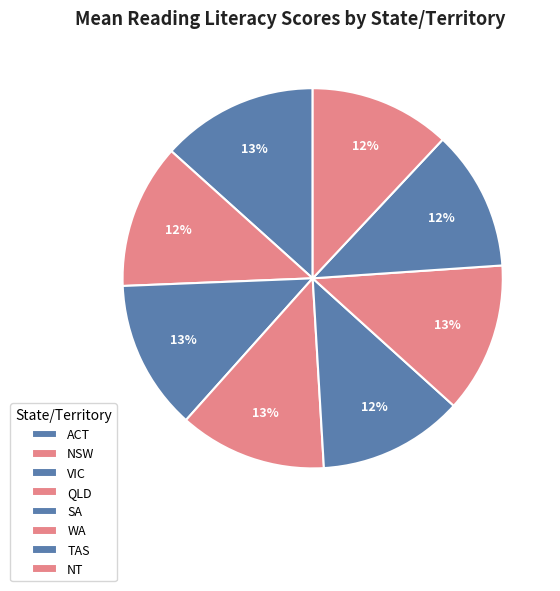

To the nearest percent, what portion does VIC represent?

13%